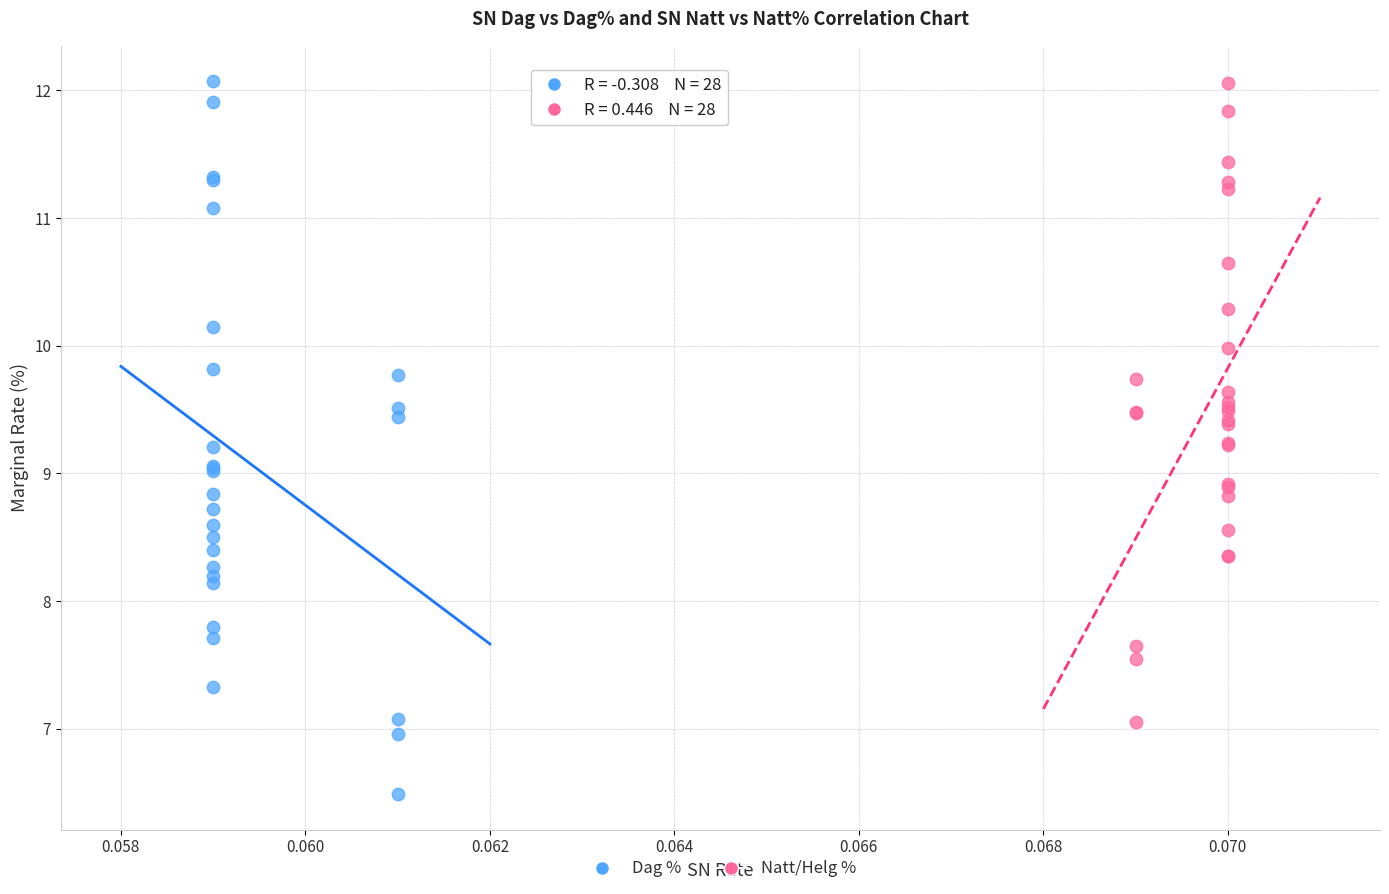

Which series has the widest spread of Y values?

Dag %